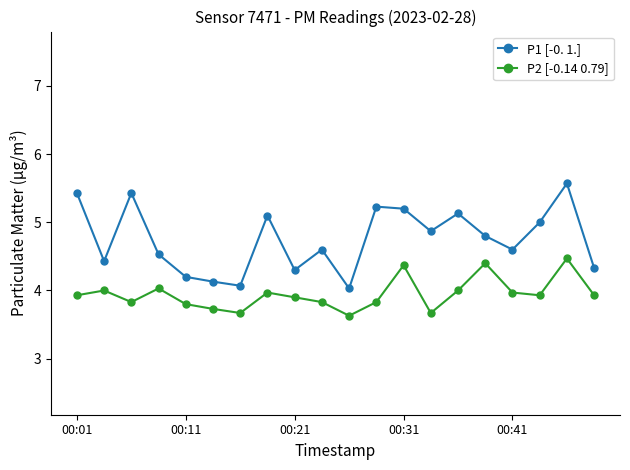

What is the average value of the P1 [-0. 1.] series?

4.7